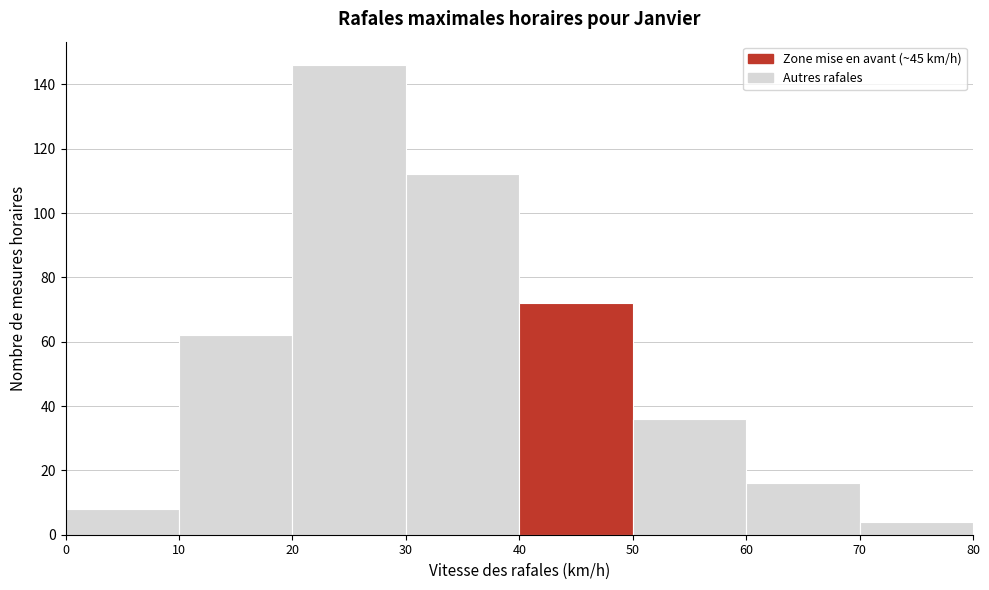

Over which range of the x-axis is the bar tallest?

20 to 30